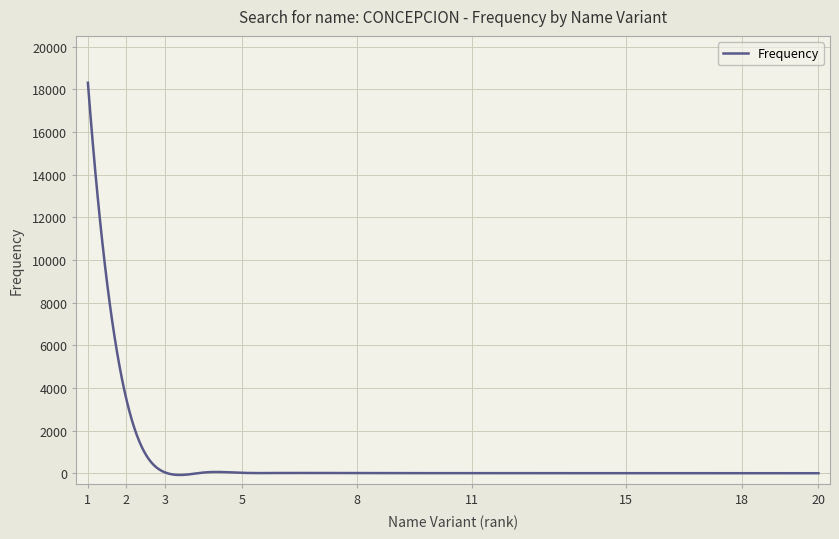

What is the greatest value displayed?

18304.0